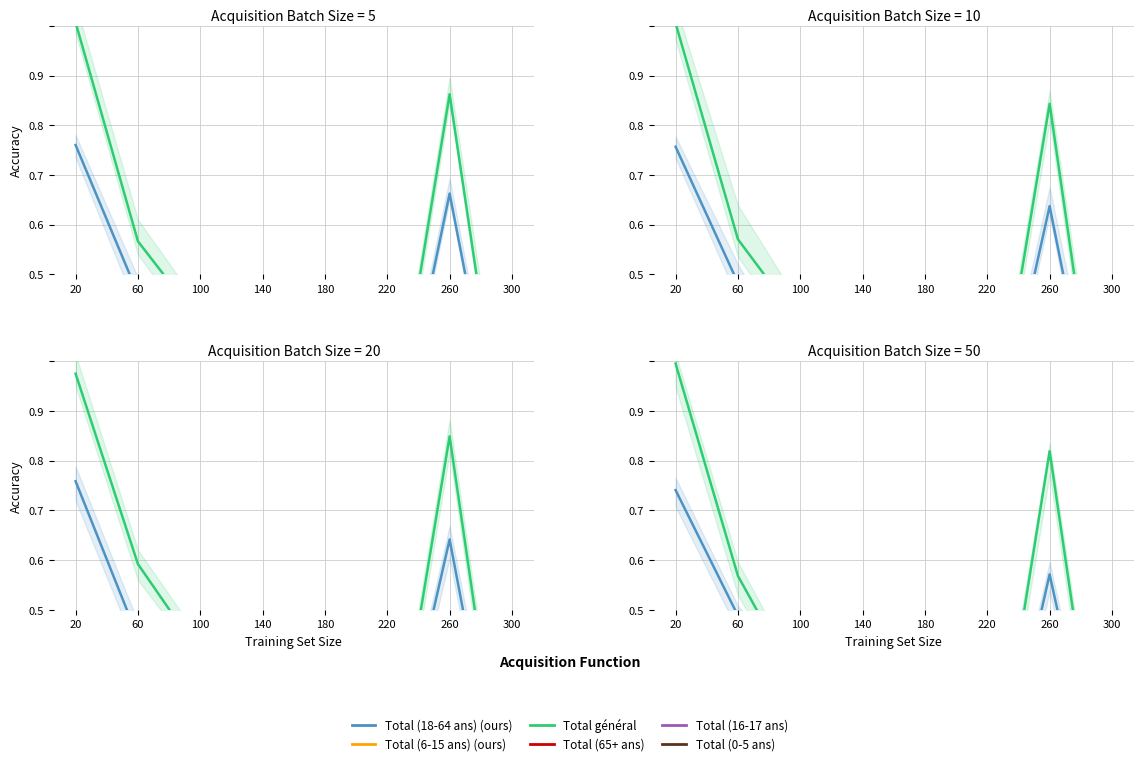

At which category does Total (6-15 ans) reach its first local valley?

60